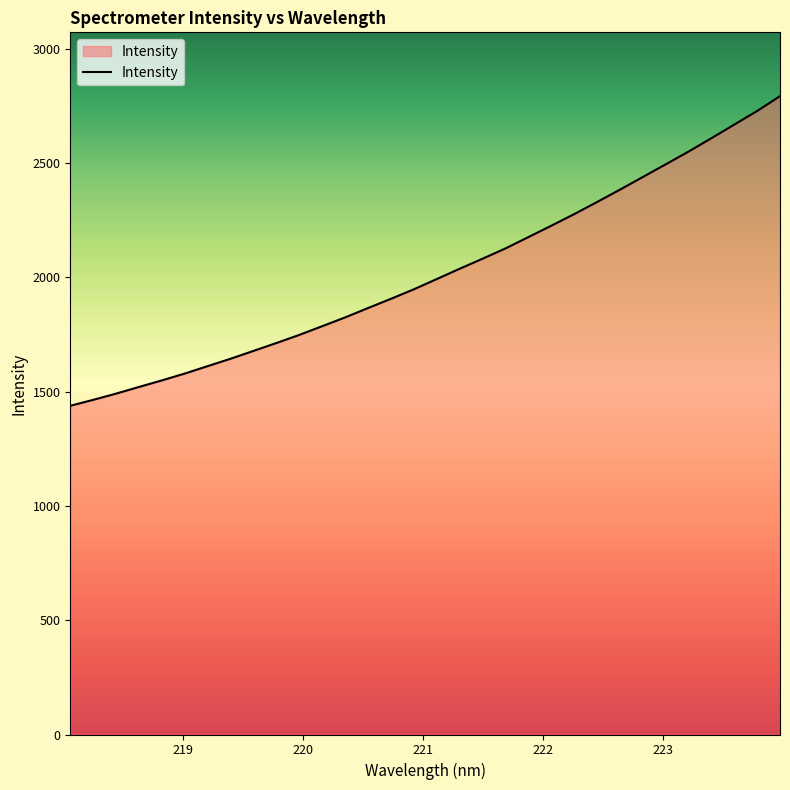

What is the average value?

2021.0